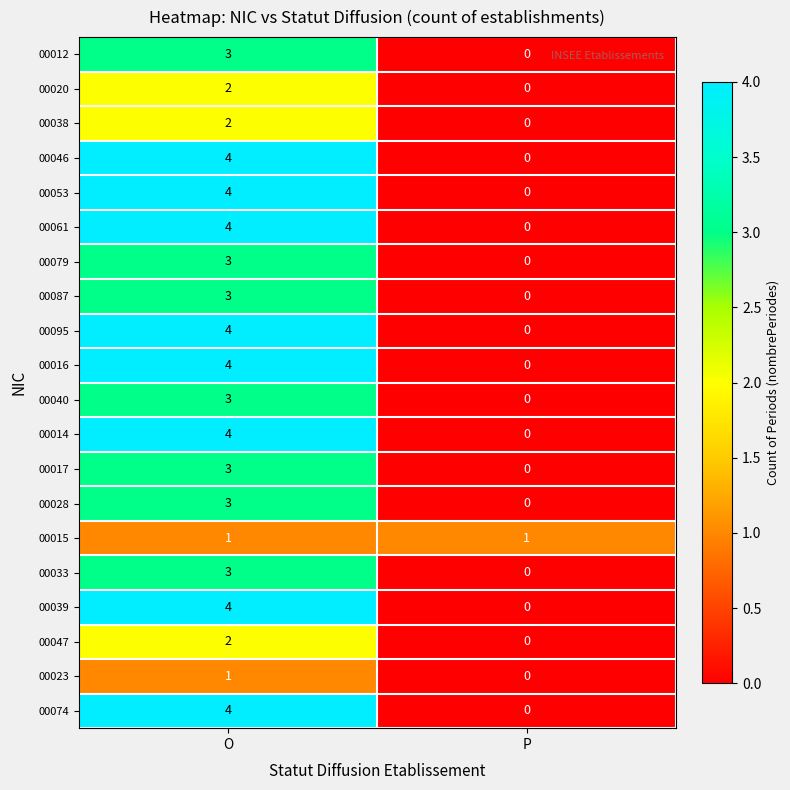

How many values in the 00012 series are below 3?

1